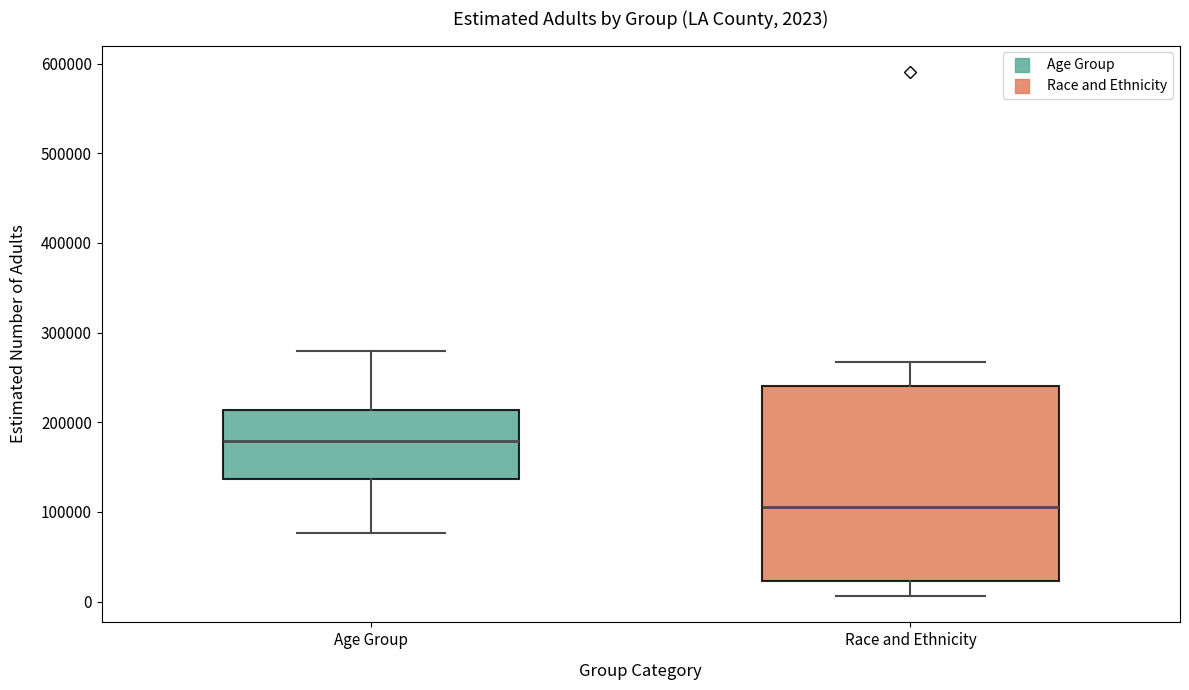

Which box is the tallest, from its lower edge to its upper edge?

Race and Ethnicity